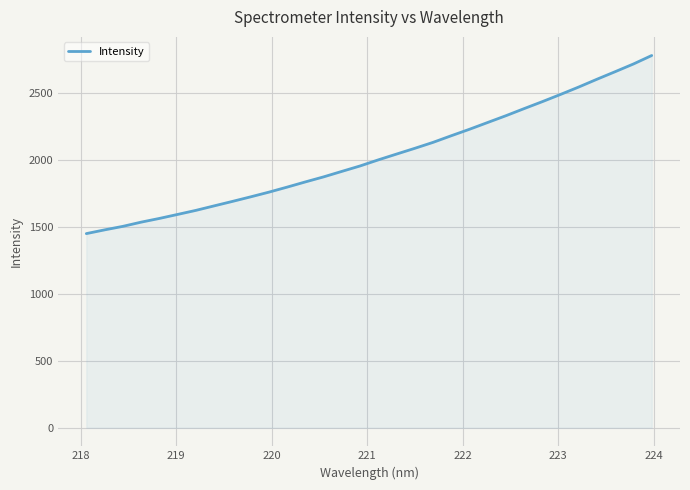

What is the sum of all values?

64883.4